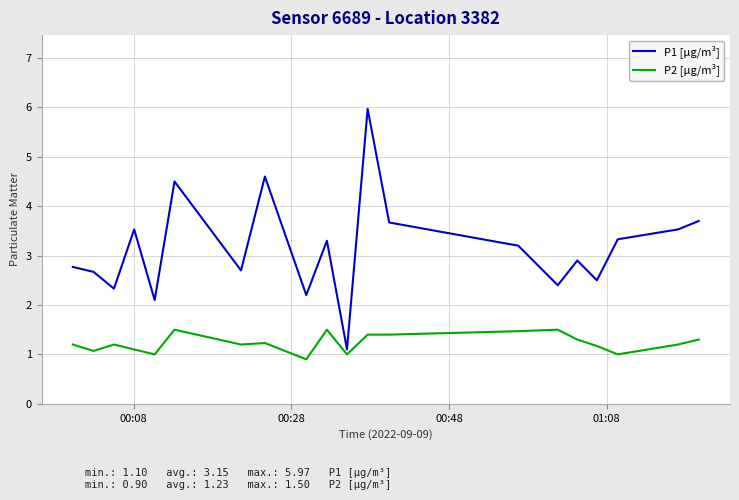

Rank the series by their maximum value, from highest to lowest.

P1 [µg/m³], P2 [µg/m³]